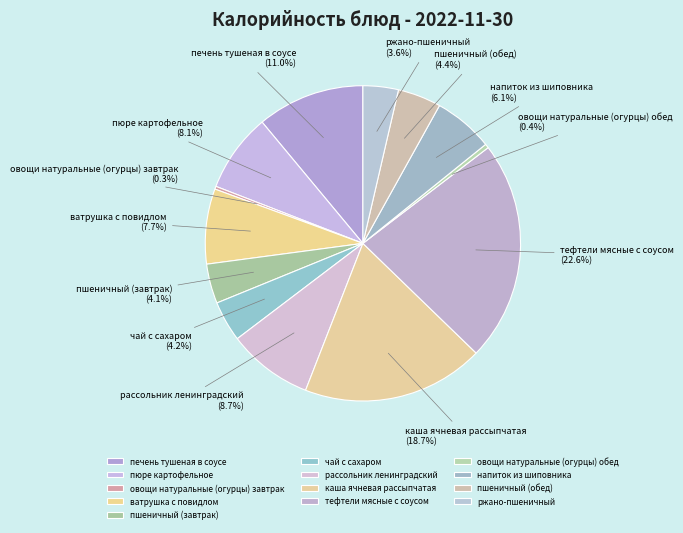

Between тефтели мясные с соусом and ватрушка с повидлом, which is larger?

тефтели мясные с соусом